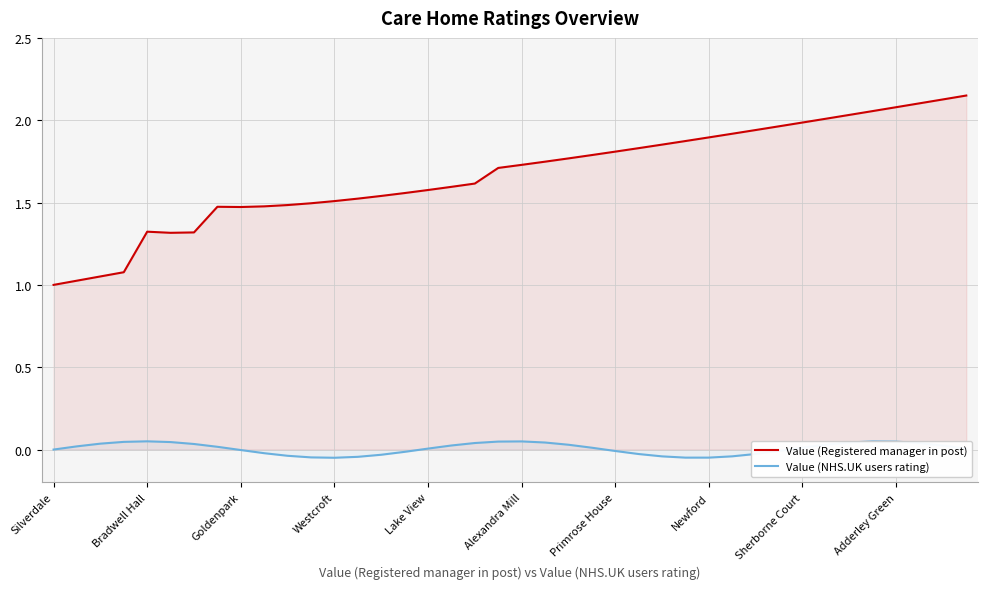

Rank the series by their maximum value, from lowest to highest.

Value (NHS.UK users rating), Value (Registered manager in post)